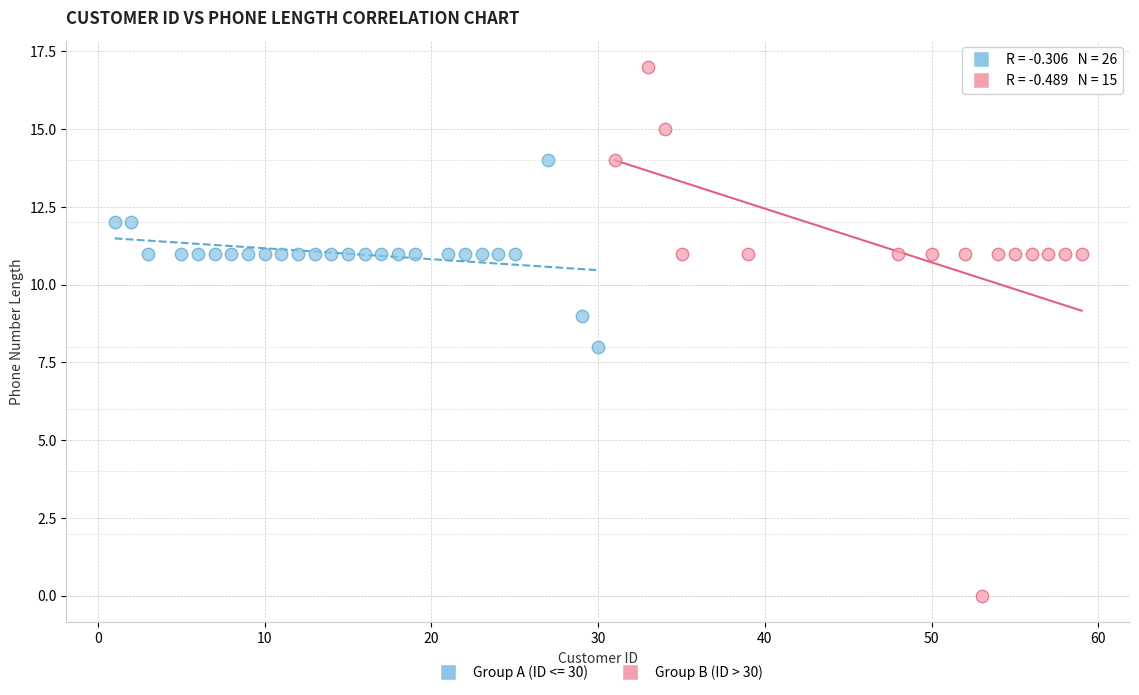

Which series contains the highest Y value?

Group B (ID > 30)